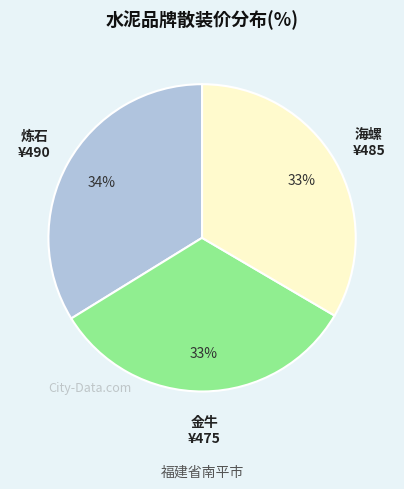

To the nearest percent, what is the difference between the largest and smallest slice percentages?

1%